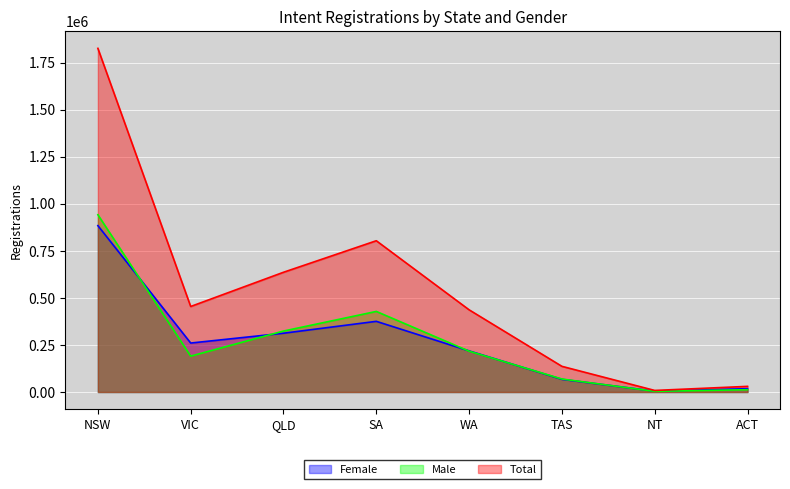

How many distinct data groups are displayed?

3